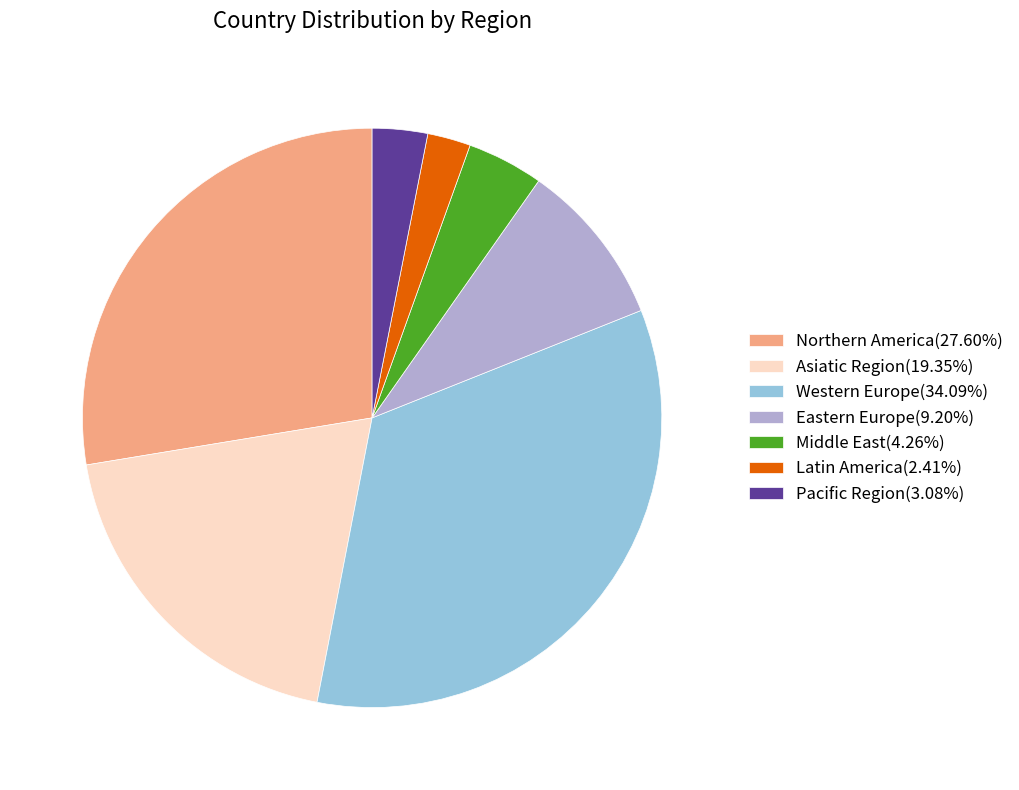

Is Eastern Europe(9.20%) the majority of the pie?

No